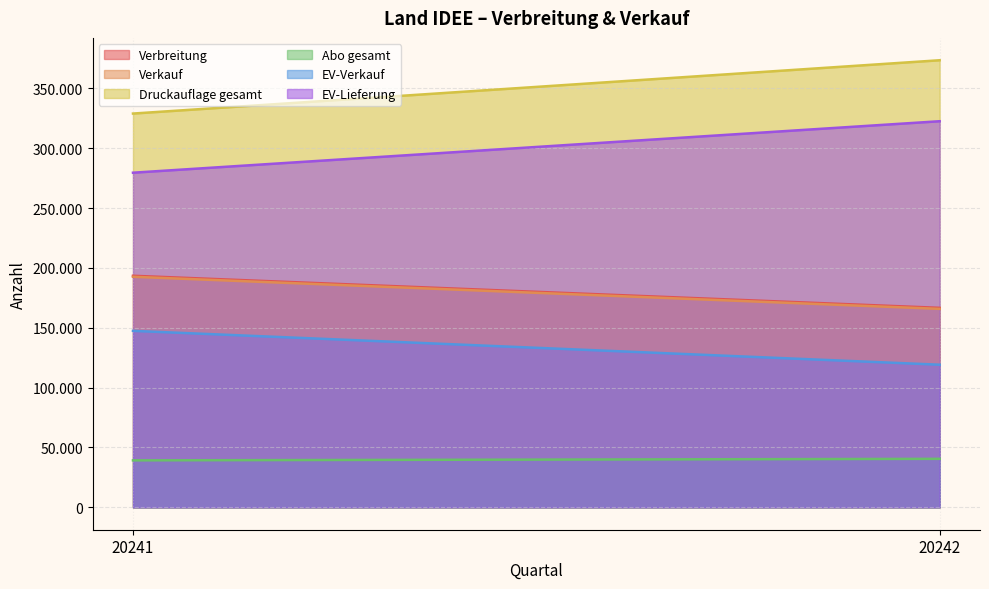

What is the difference between the Abo gesamt values at 20241 and 20242?

1278